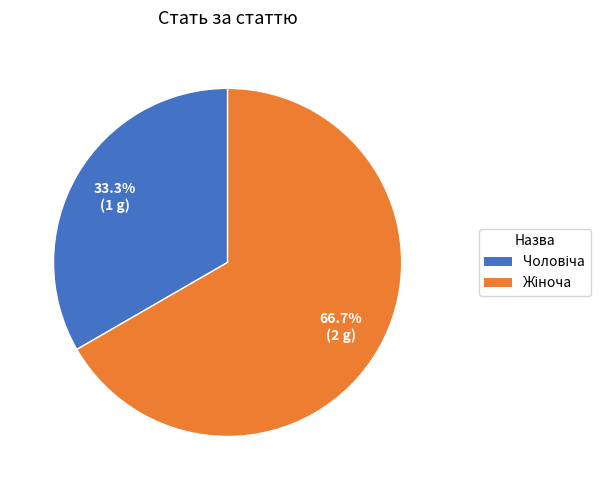

Is there a majority slice in this chart?

Yes